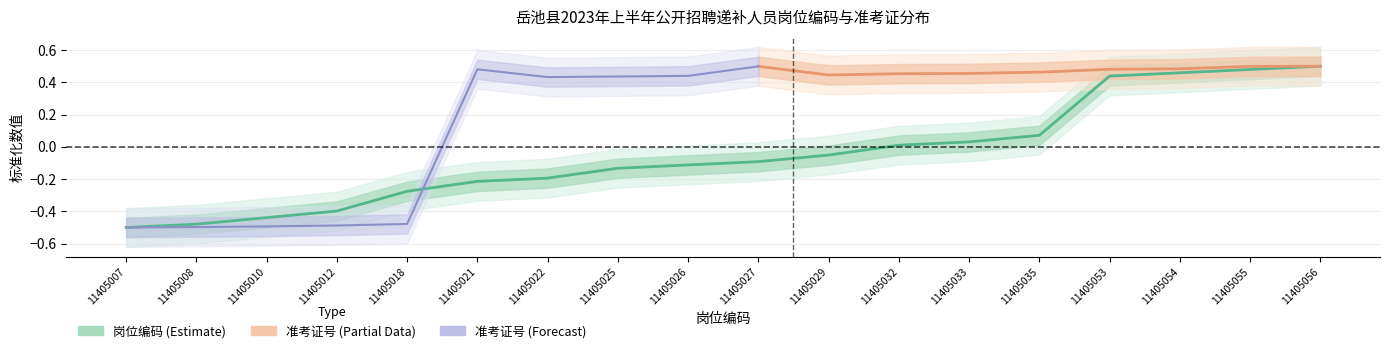

What is the smallest value displayed?

-0.5